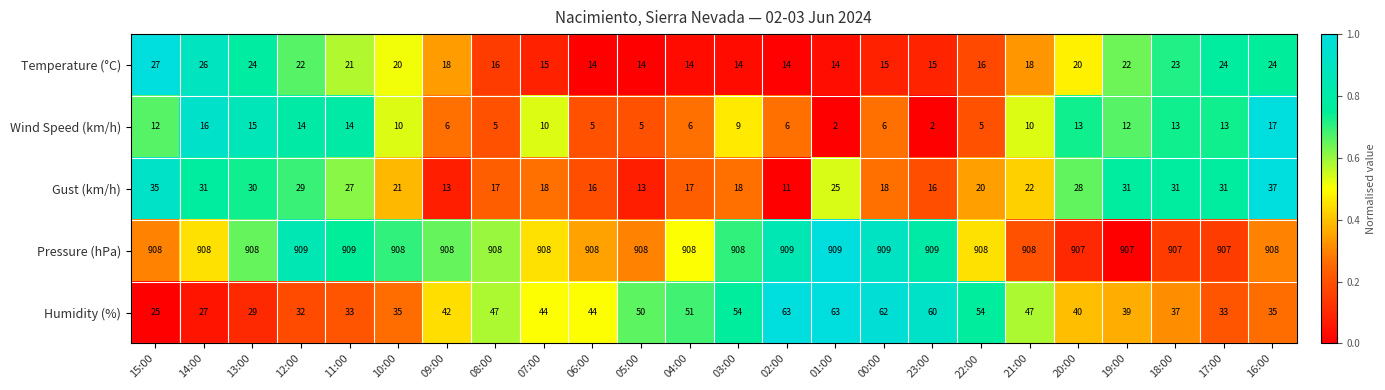

What is the maximum value shown in the chart?

909